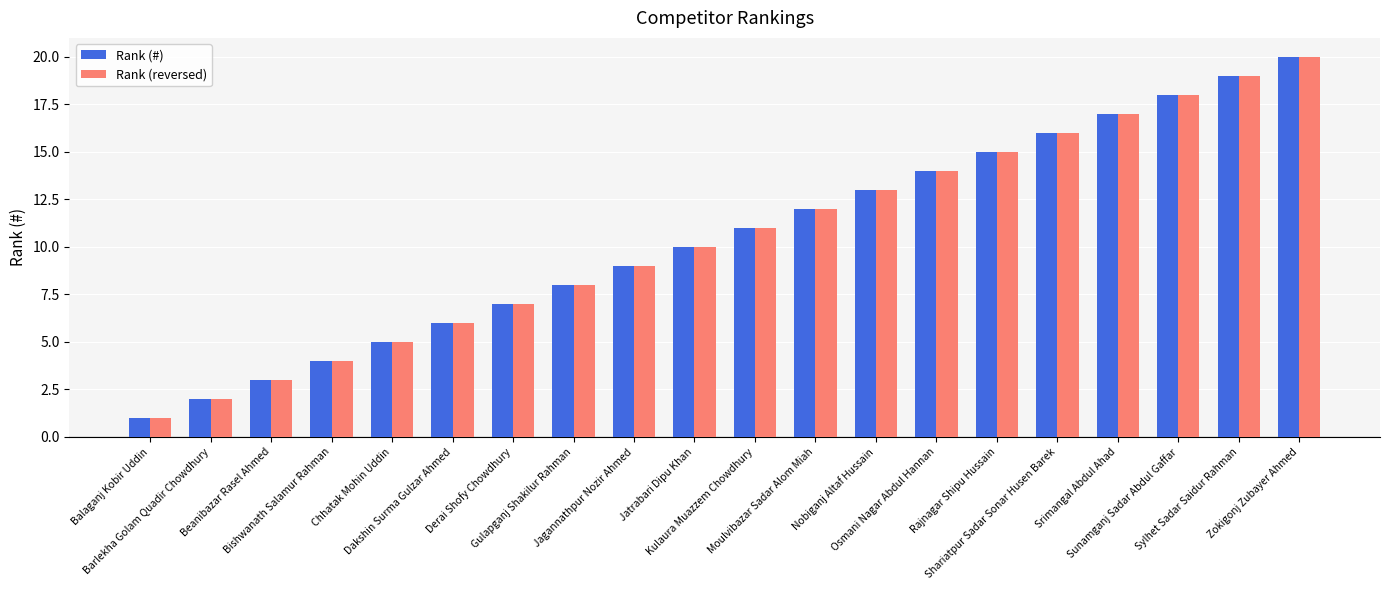

True or false: Rank (#) has a value of 2 at Gulapganj Shakilur Rahman.

False